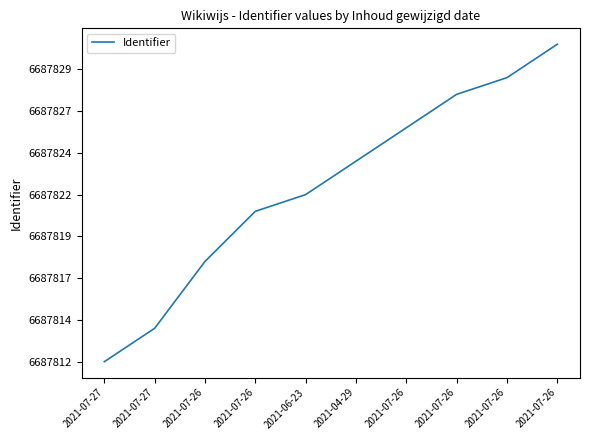

The chart shows a value of 14 at 2021-07-26. True or false?

True